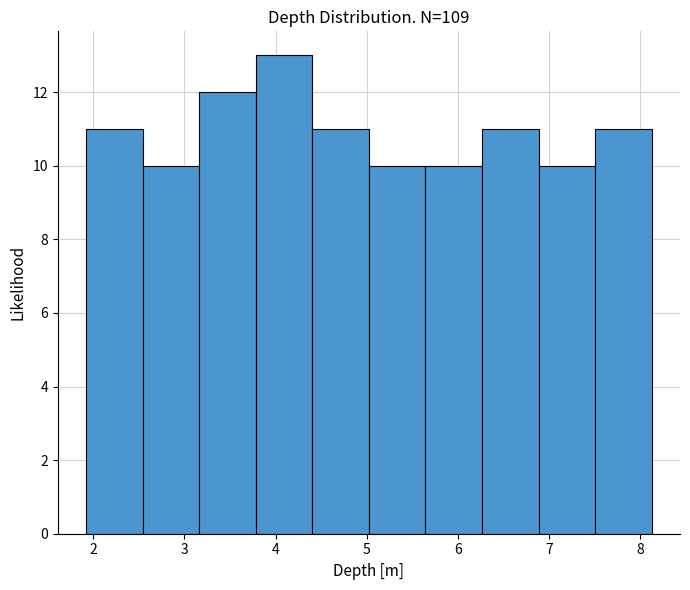

What is the height of the bar covering 6.3 to 6.9 on the x-axis? Neither the bar edges nor the heights are printed on the chart, so give them approximately, as read against the axes.

11